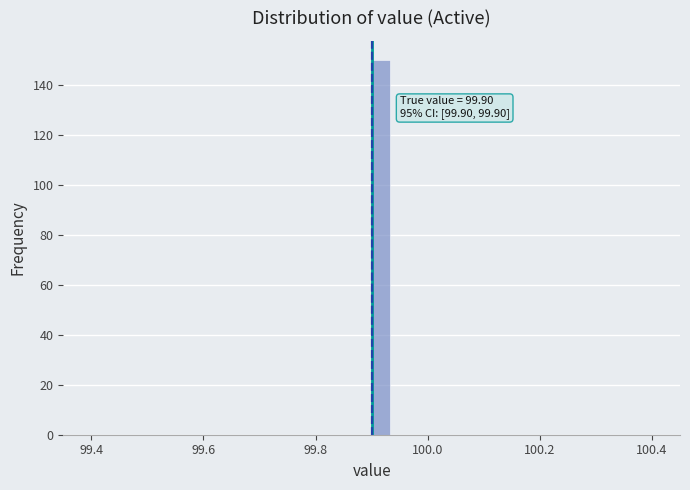

Around what value on the x-axis is the tallest bar? Give the approximate position of its centre, as read against the axis.

99.92